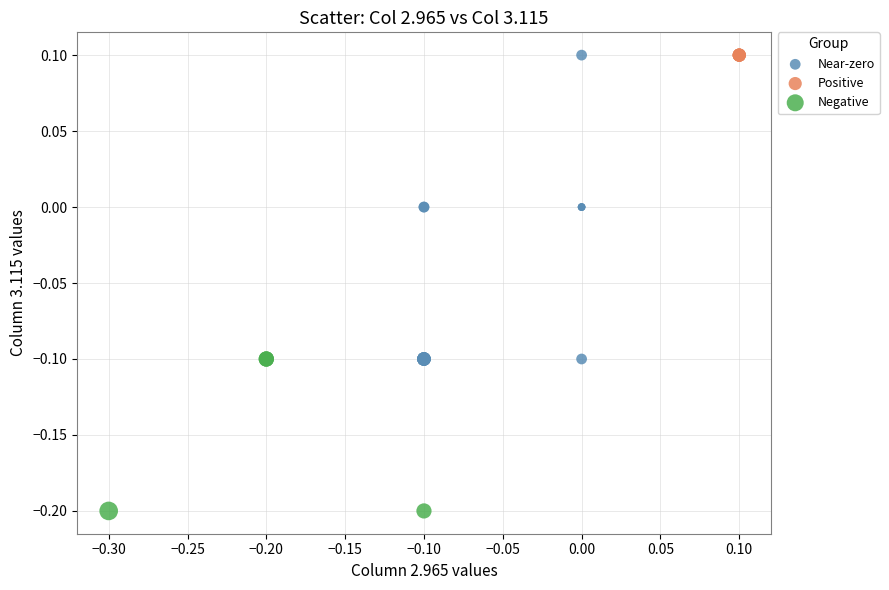

What are all the series names shown in the legend?

Near-zero, Positive, Negative